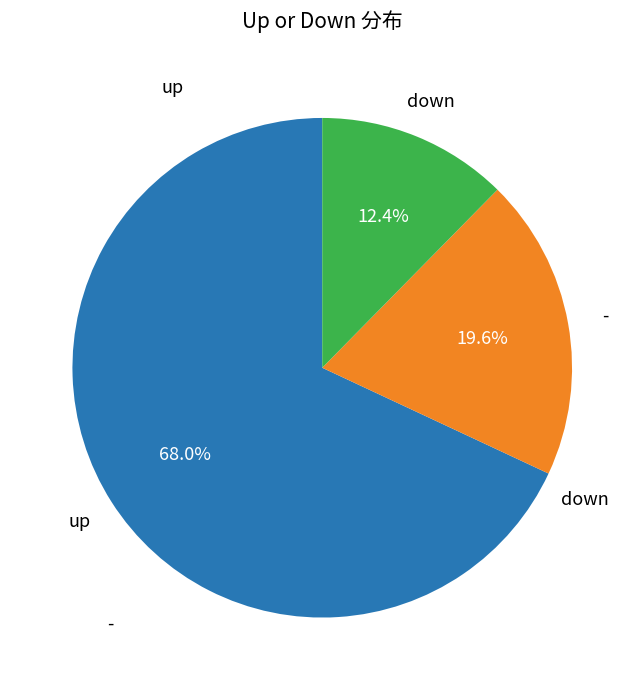

What portion of the pie excludes down?

87.6%